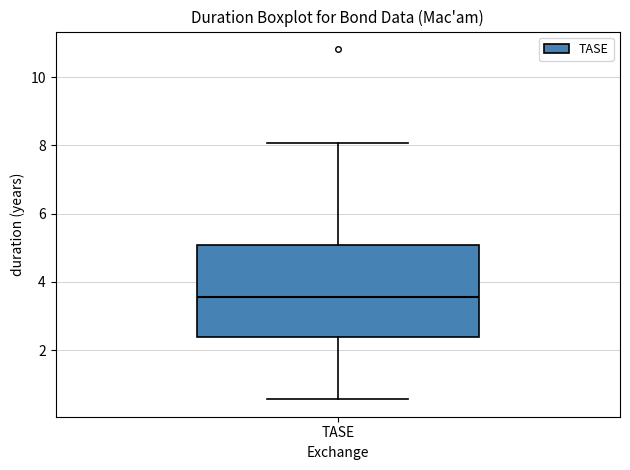

Read this box plot against the y-axis: the position of the median line, the range covered by the box, and the ends of both whiskers. The values are not printed on the chart, so give them approximately, as read against the axis.

median 3.6, box 2.4 to 5.0, whiskers 0.6 to 8.0